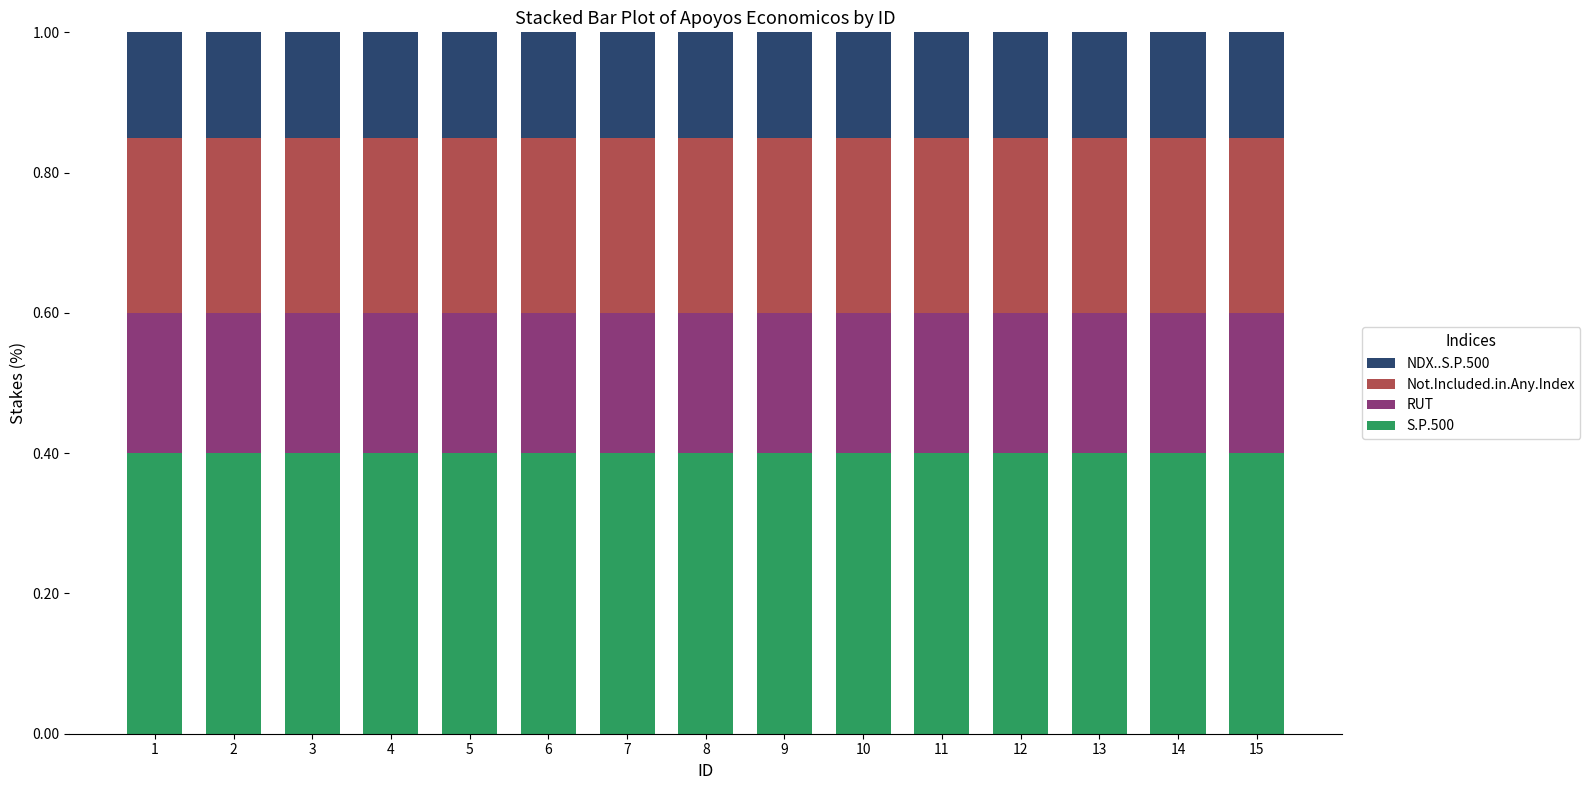

What is the total value across all series at 14?

1.0